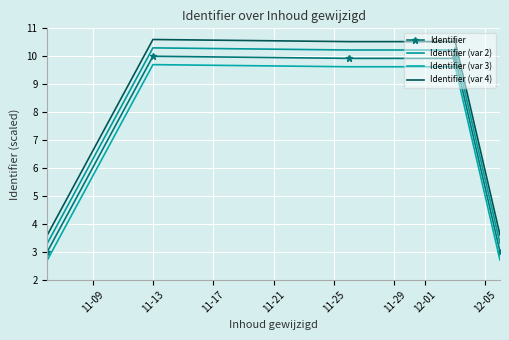

Where is Identifier (var 2) nearest to the value 6?

11-09